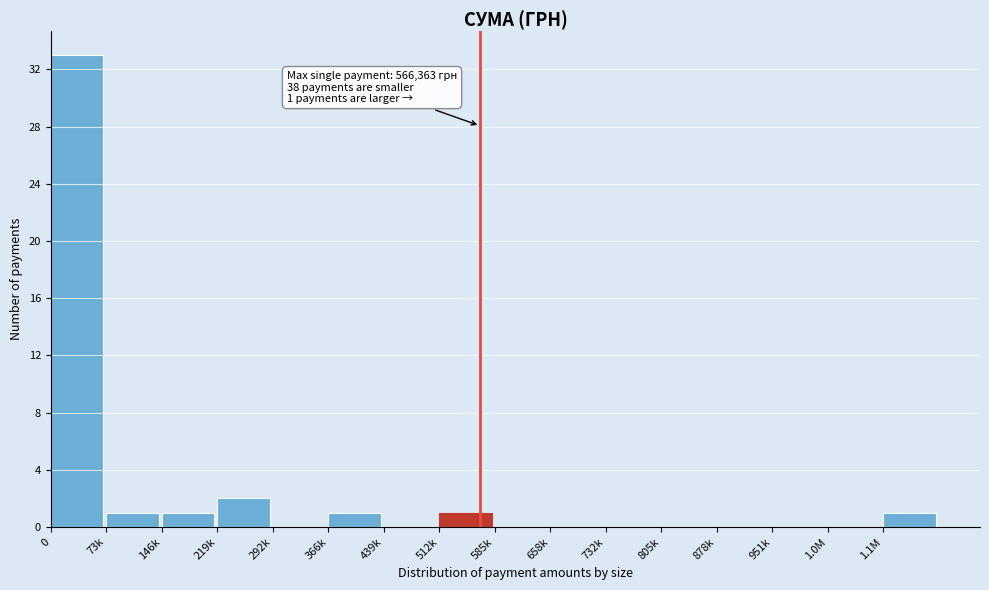

Reading right to left, list all the values displayed in this chart.

1.1M=1	1.0M=0	951k=0	878k=0	805k=0	732k=0	658k=0	585k=0	512k=1	439k=0	366k=1	292k=0	219k=2	146k=1	73k=1	0=33